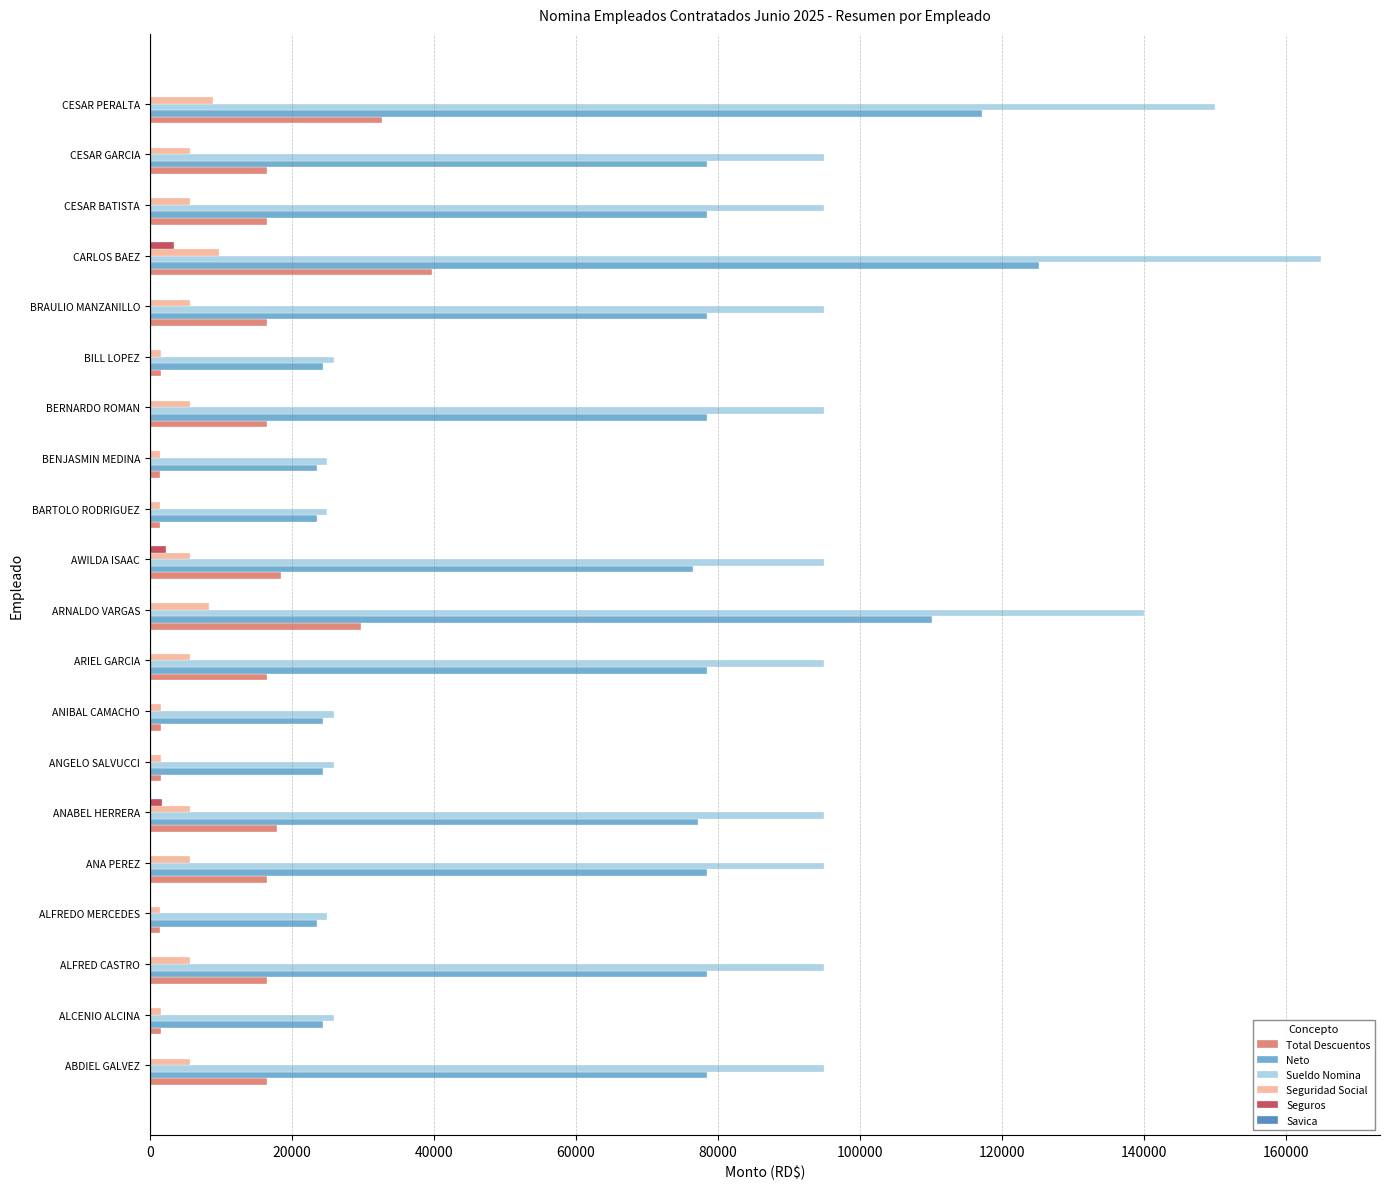

What is the sum of all Seguridad Social values?

93614.4